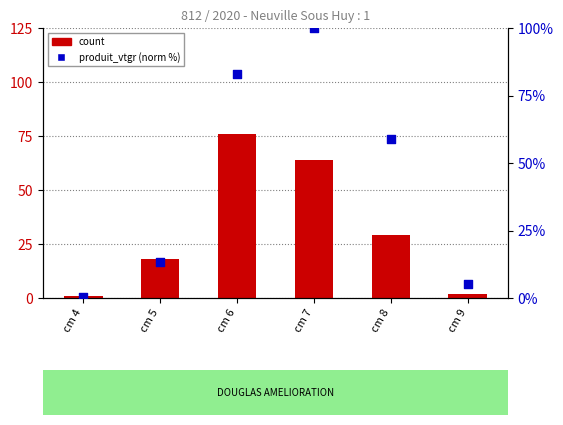

Which series contains the lowest Y value?

produit_vtgr (normalized)